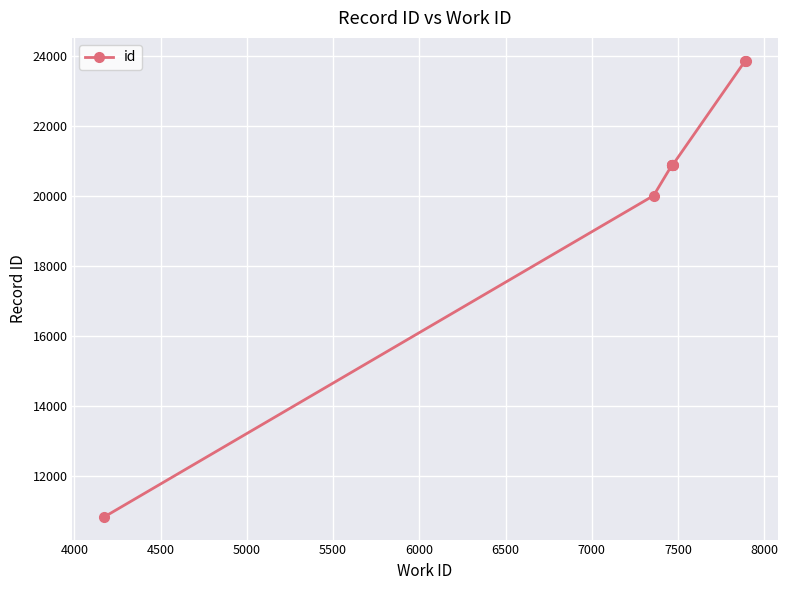

What is the smallest value displayed?

10834